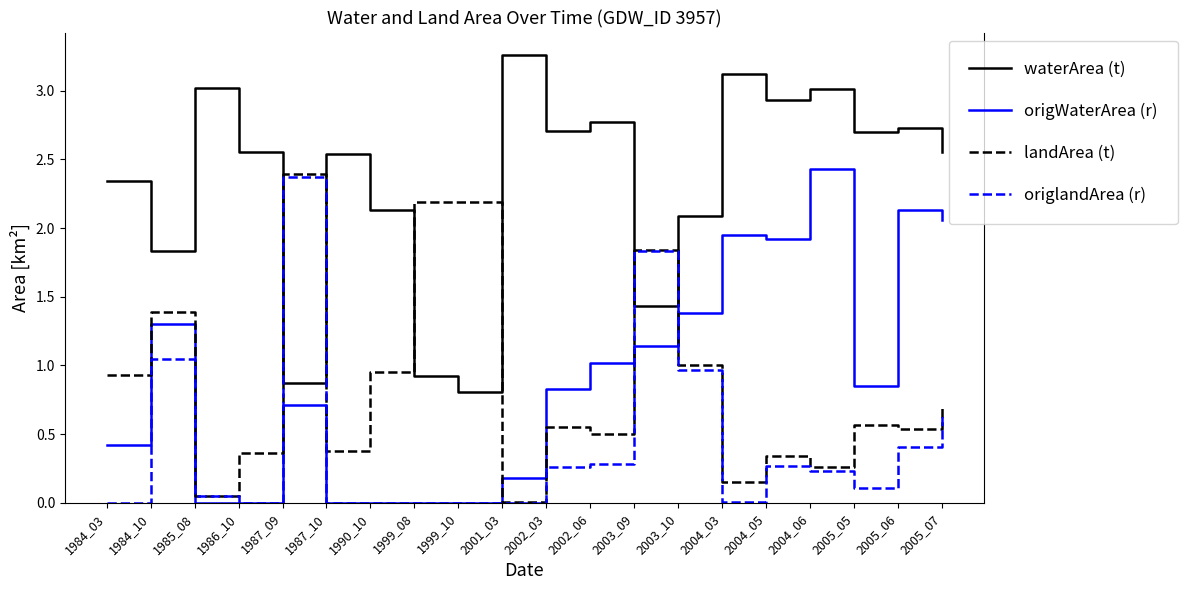

At how many categories does at least one series exceed 1?

20